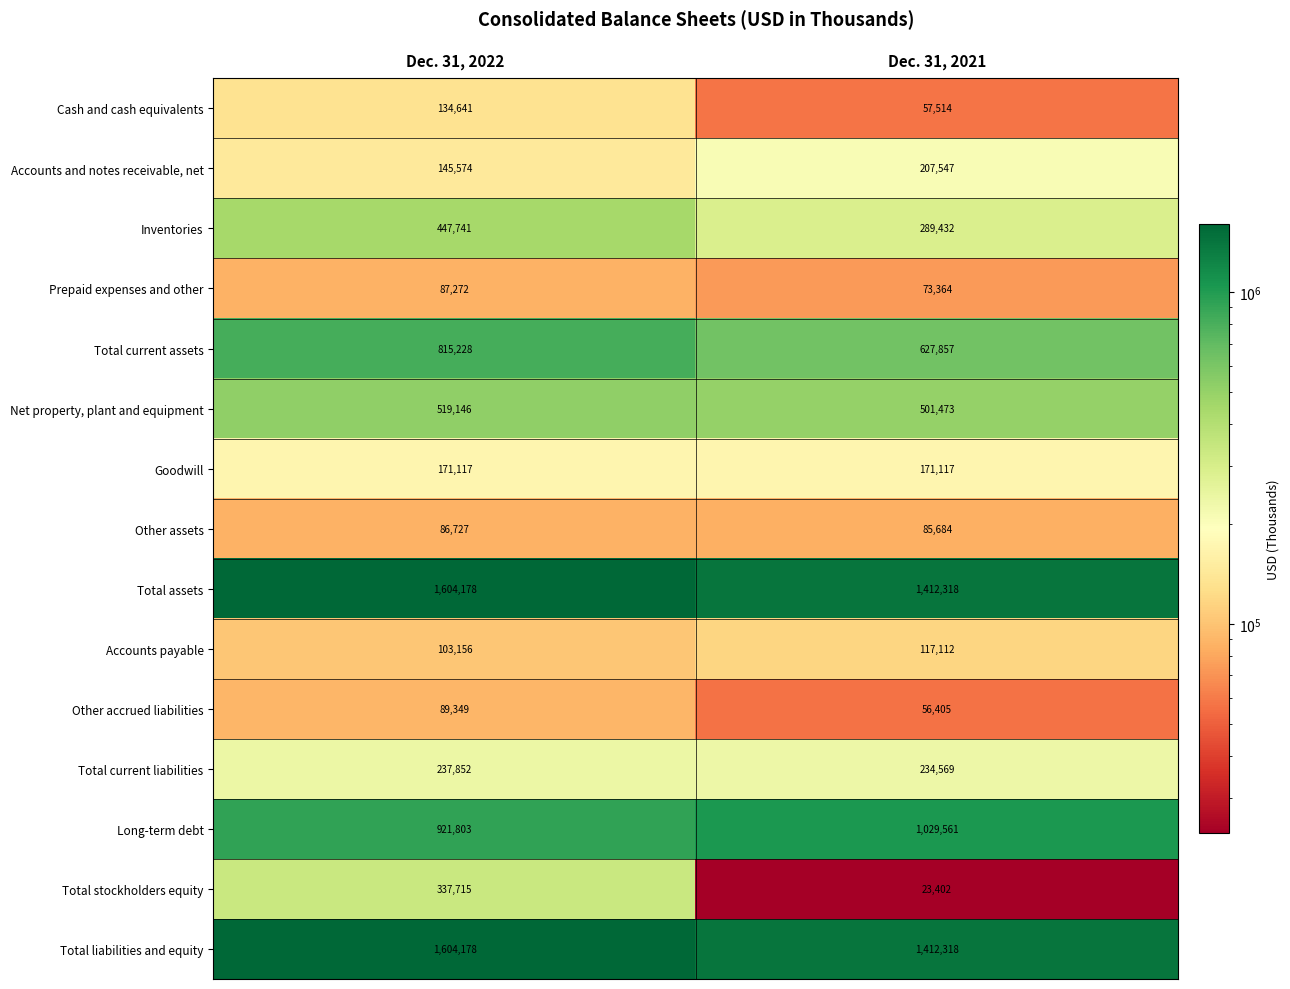

The value of Cash and cash equivalents at Dec. 31, 2021 is 38263. True or false?

False